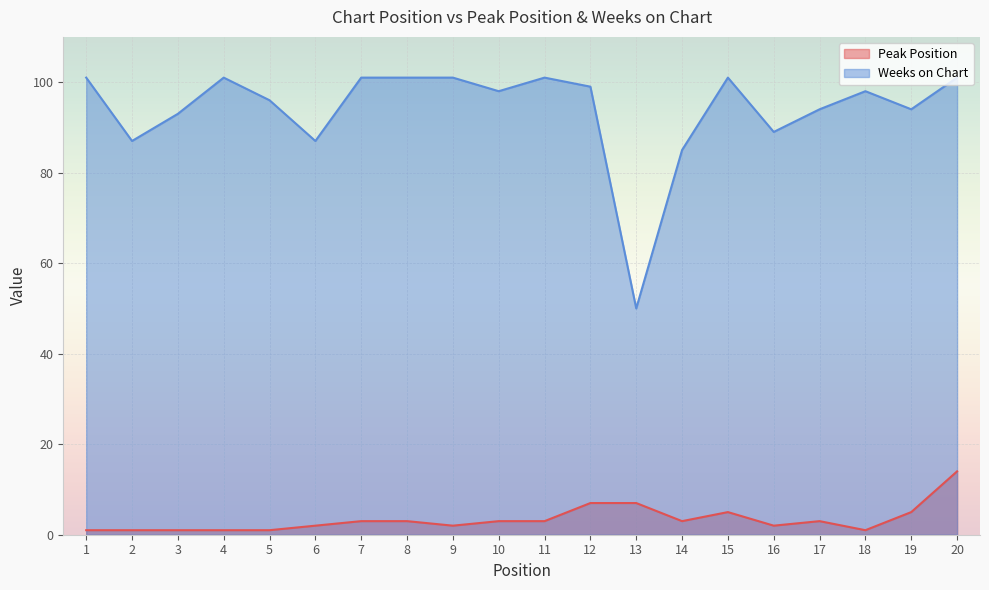

What are all the series names shown in the legend?

Peak Position, Weeks on Chart